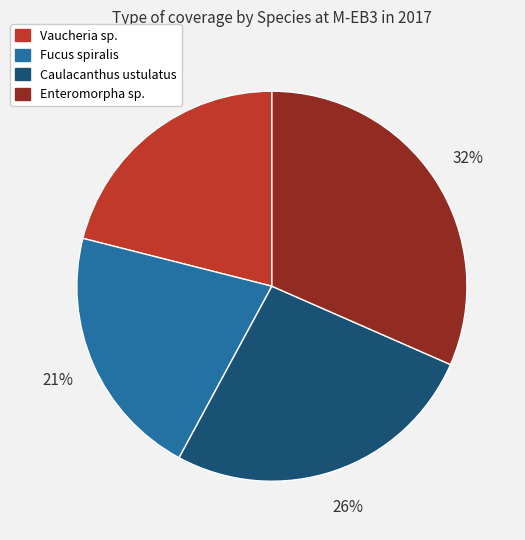

To the nearest percent, what portion does Fucus spiralis represent?

21%